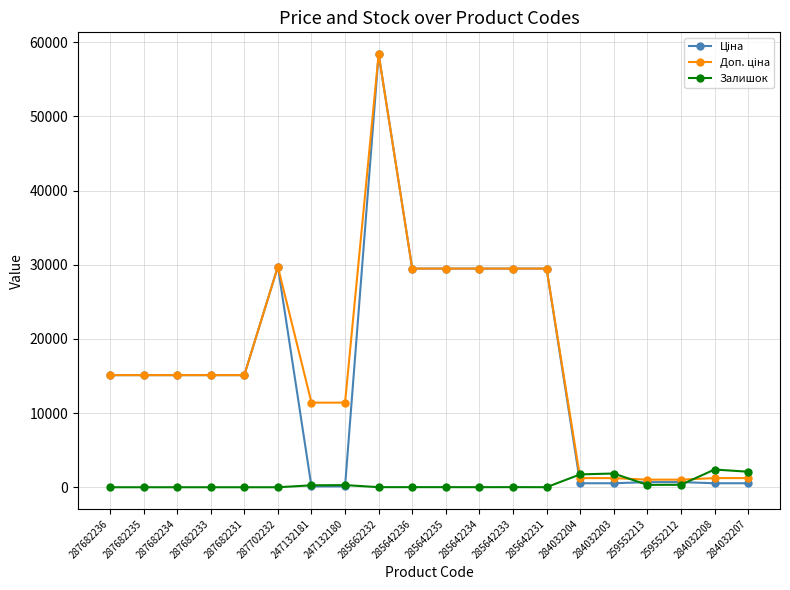

At which category is the sum across all series the highest?

285662232